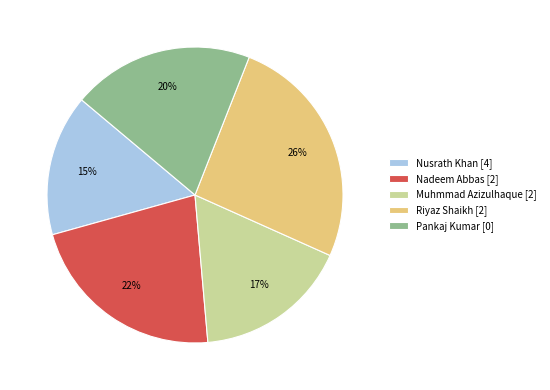

Which slice is the smallest?

Nusrath Khan